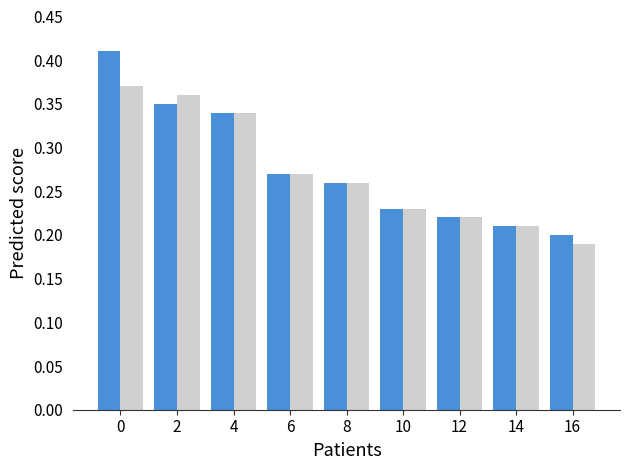

What is the total value across all series at 6?

0.5